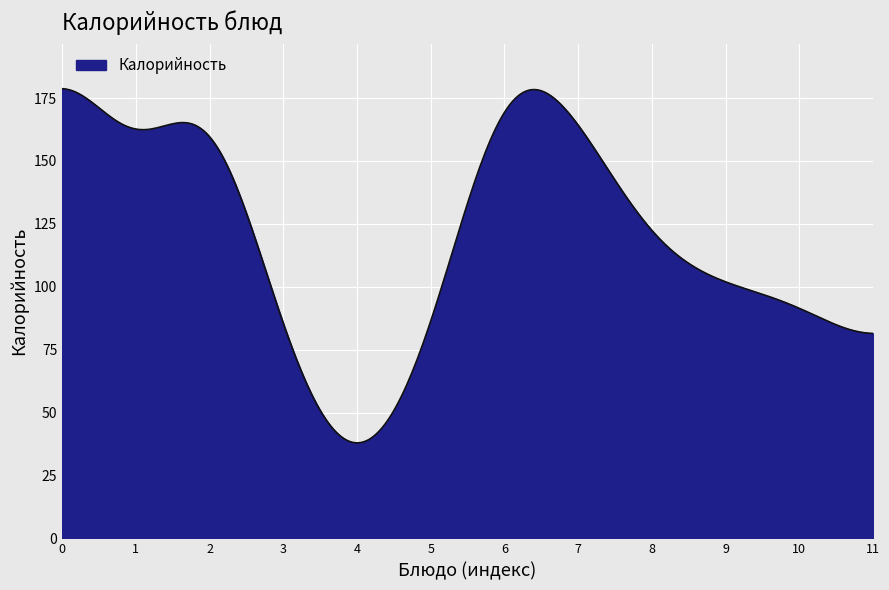

What is the difference between the maximum and minimum values?

140.8